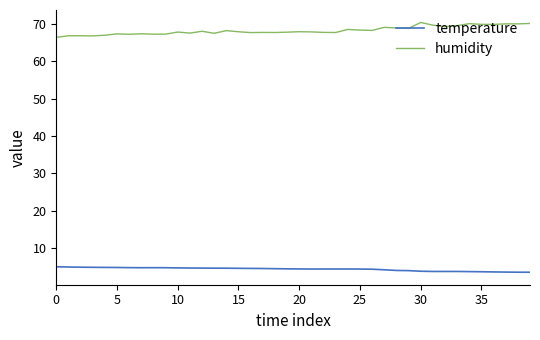

List the series in order of their overall mean, lowest first.

temperature, humidity